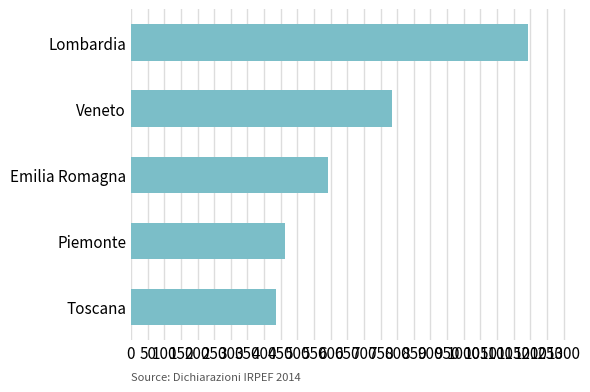

What is the difference between the maximum and minimum values?

758.4